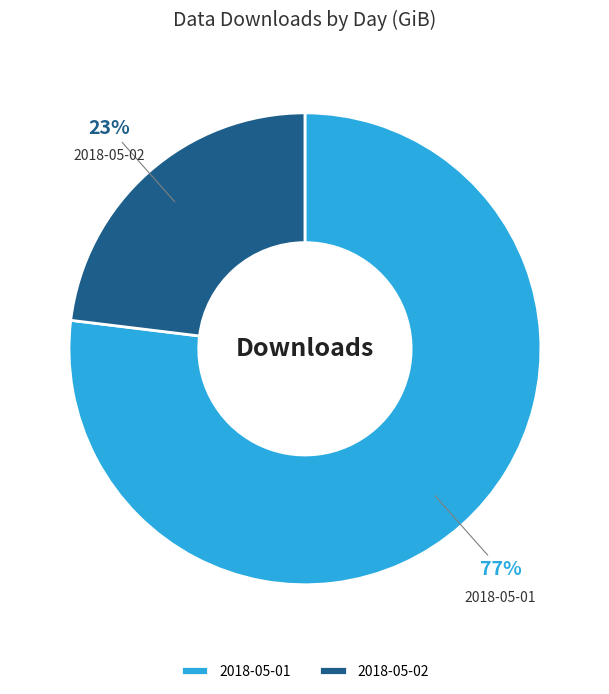

What percentage is the 2018-05-01 slice, to the nearest percent?

77%